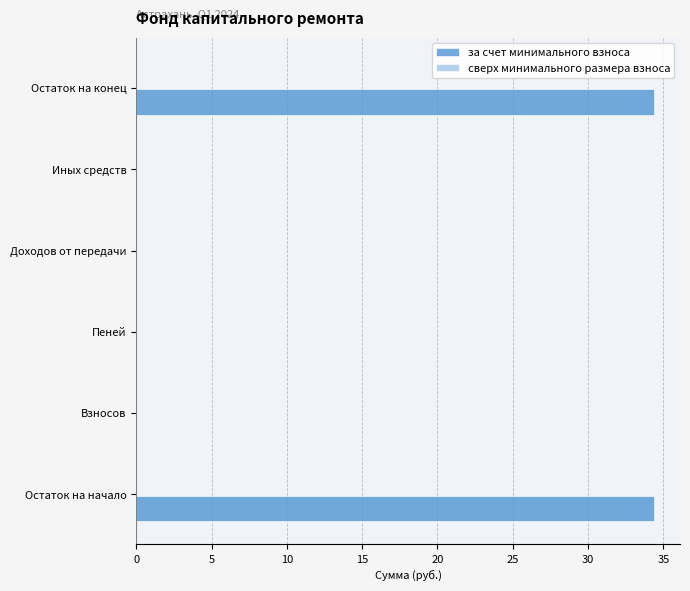

What is the sum of the values at Иных средств and Остаток на конец?

34.4